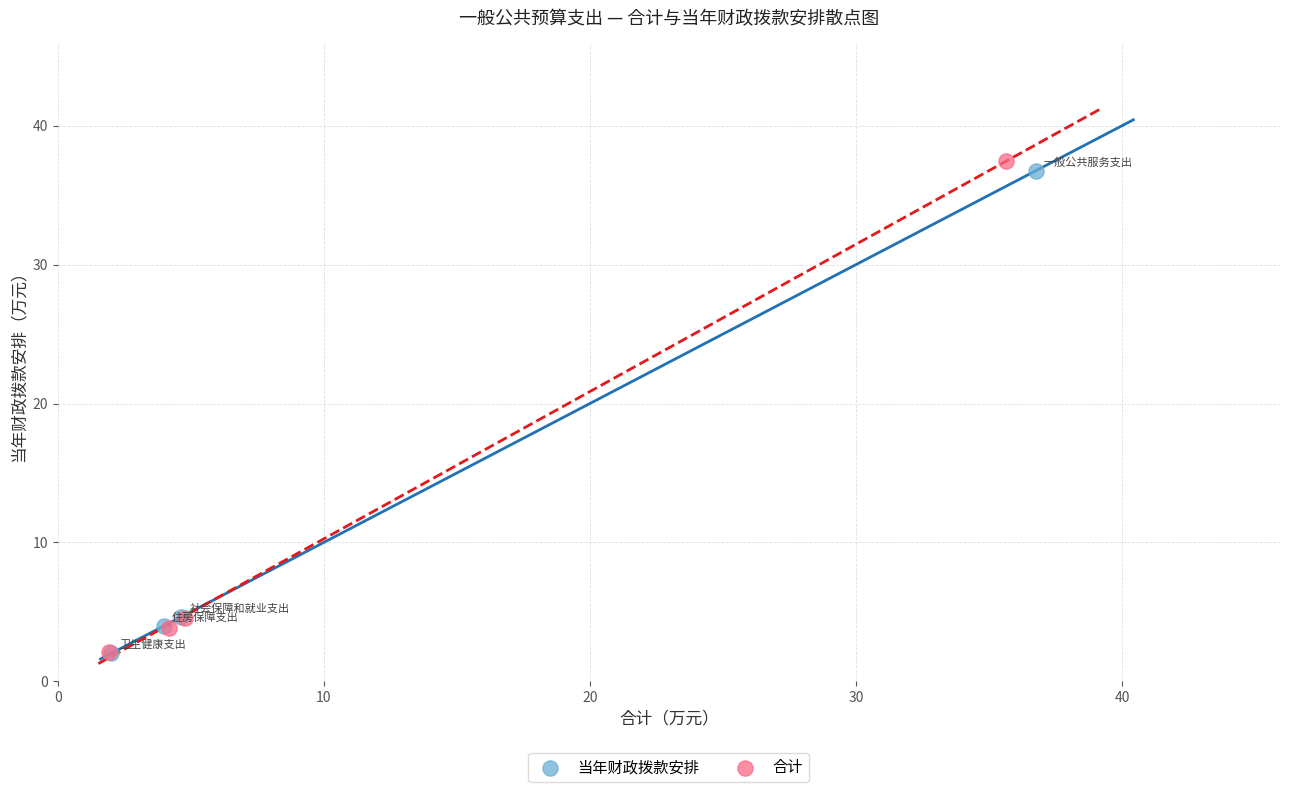

Which series has the widest spread of Y values?

合计